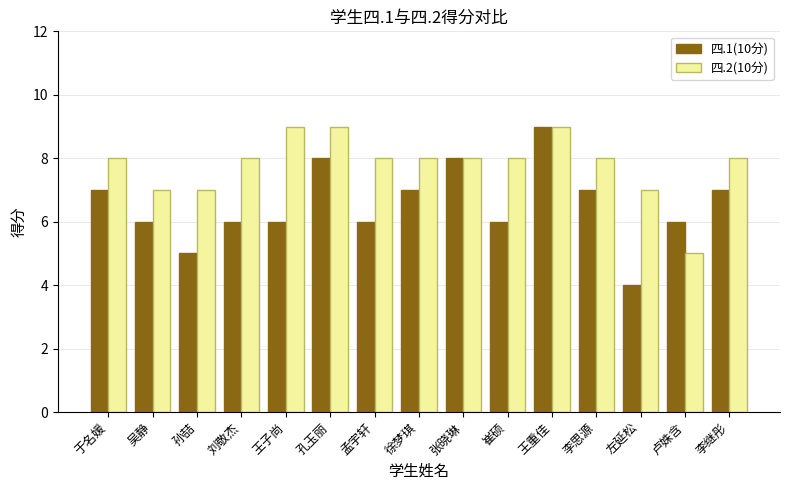

How many categories are shown in the chart?

15